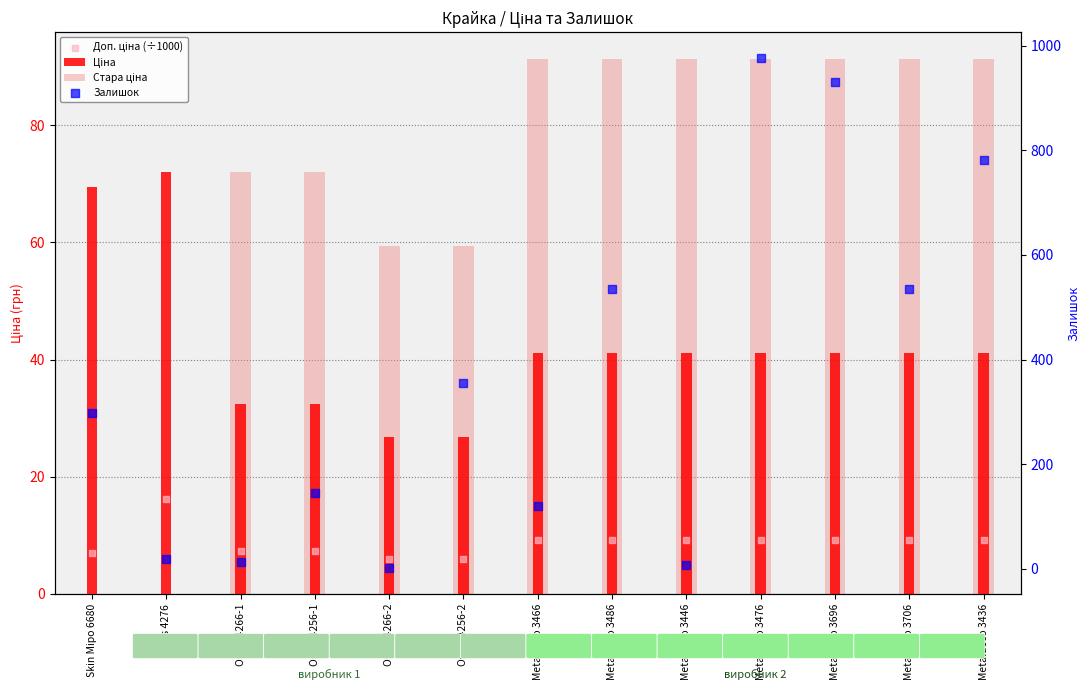

Is the value of Доп. ціна (÷1000) at Metaldeco 3436 greater than the value of Залишок at Skin Miро 6680?

No